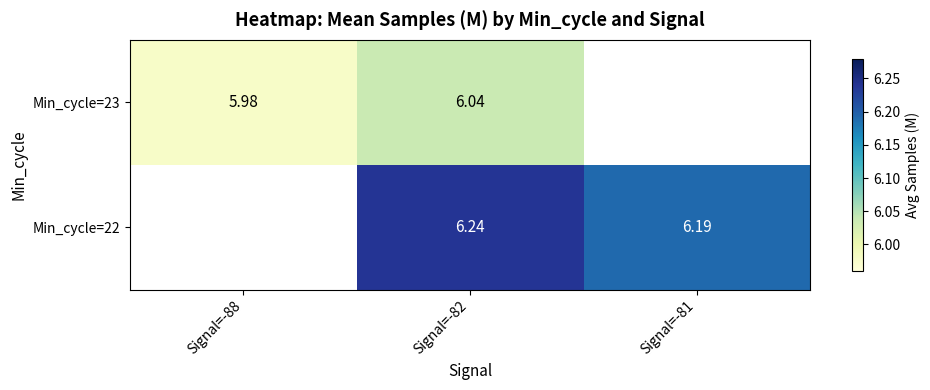

True or false: Min_cycle=23 has a value of 6.0 at Signal=-82.

True